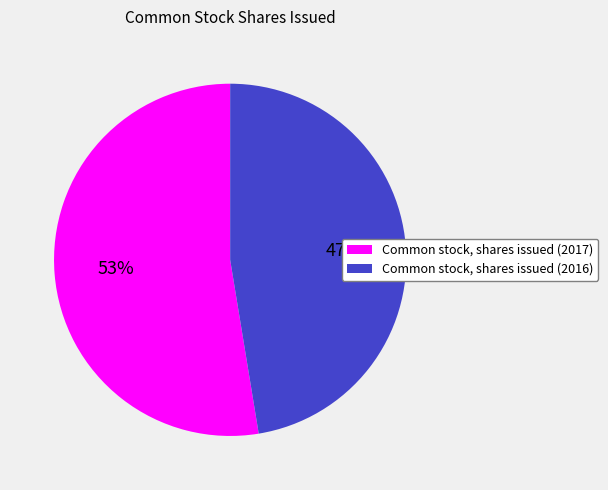

How many slices are in this pie chart?

2